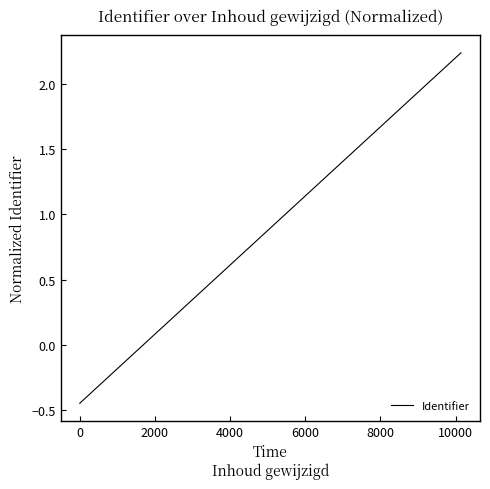

What is the sum of the values at 0 and −2000?

-0.9